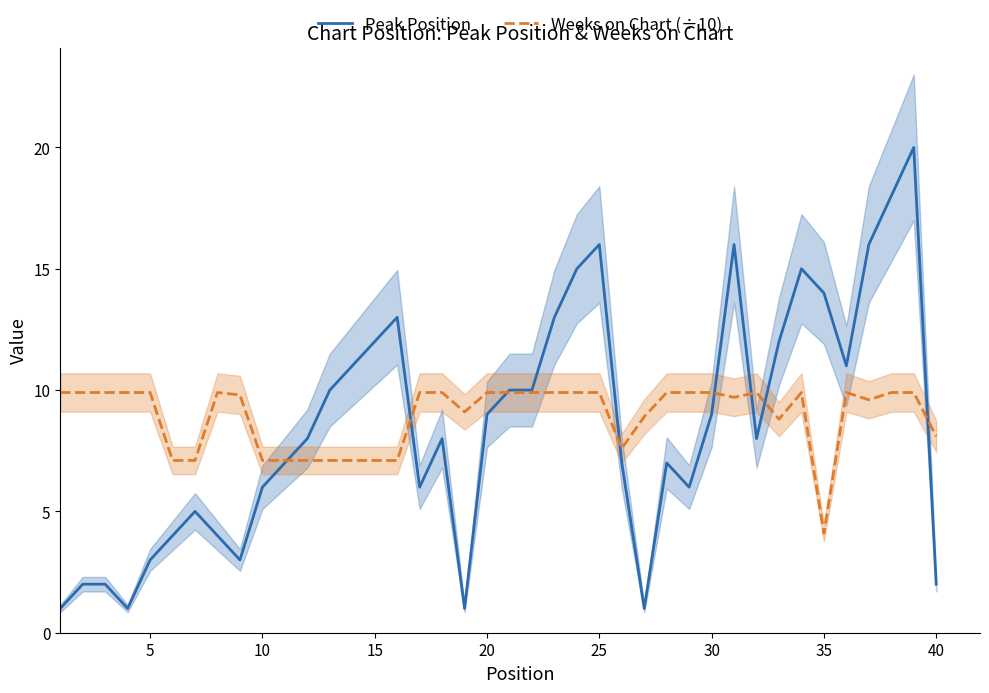

Which series has the largest total across all categories?

Weeks on Chart (÷10)